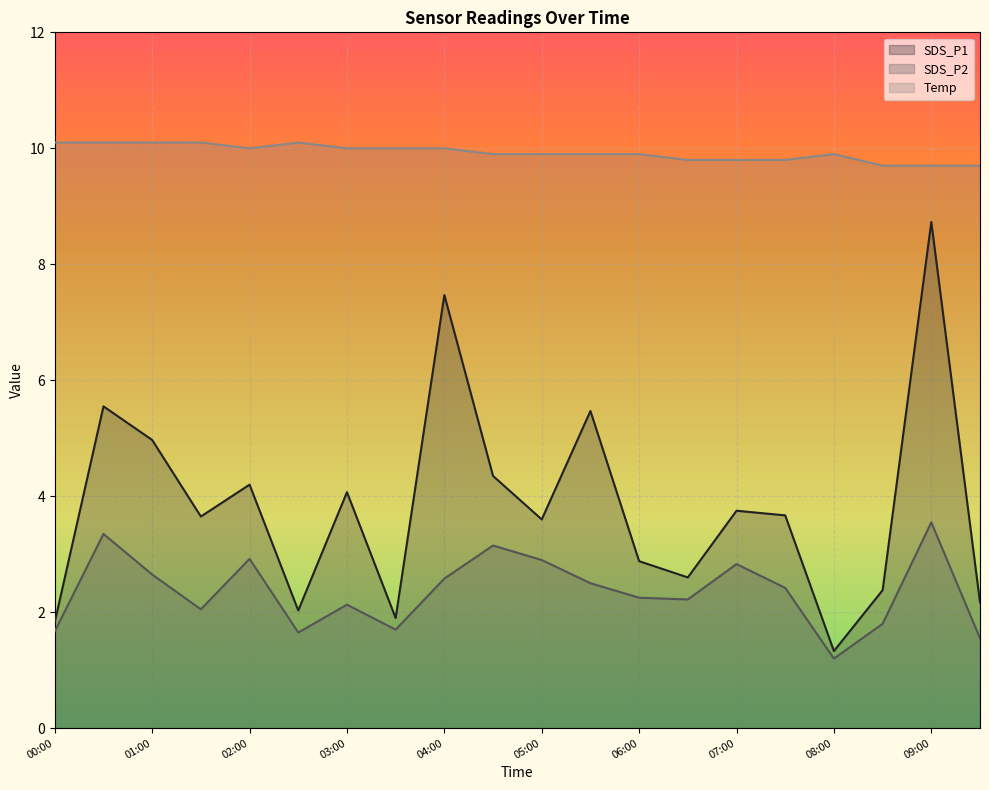

What are all the series names shown in the legend?

SDS_P1, SDS_P2, Temp